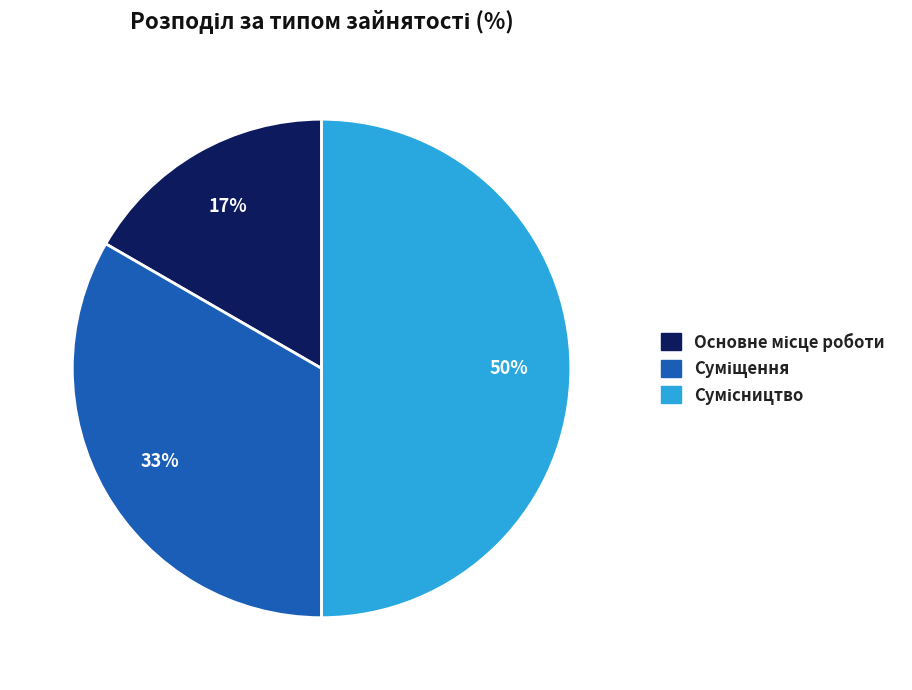

To the nearest percent, what is the average slice percentage?

33%